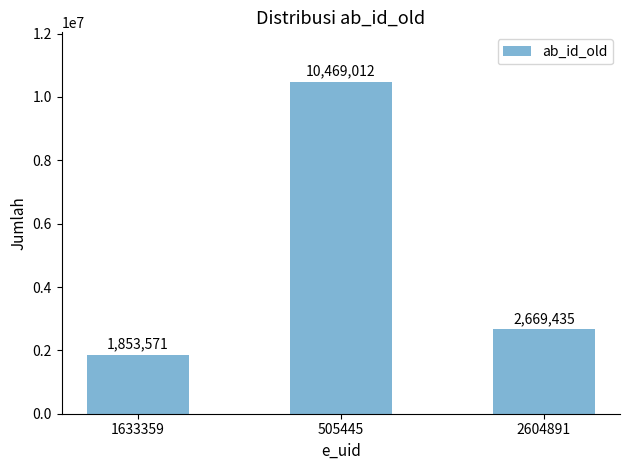

What is the average value?

4997339